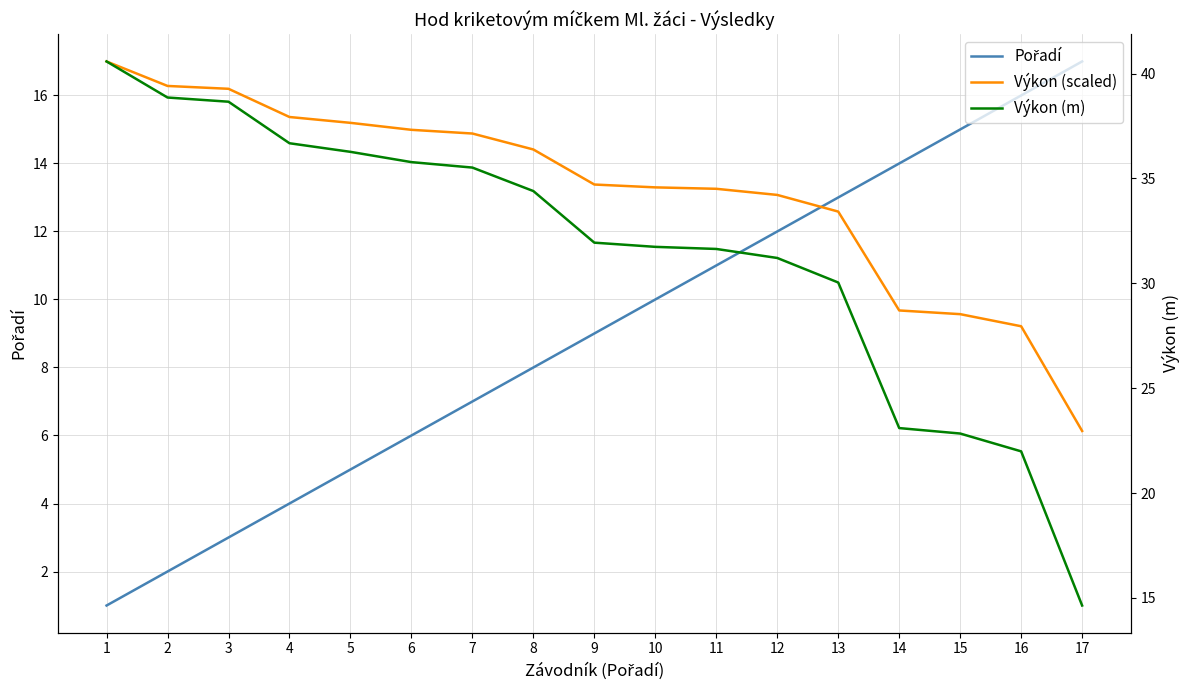

Which series changed the most between 2 and 3?

Pořadí